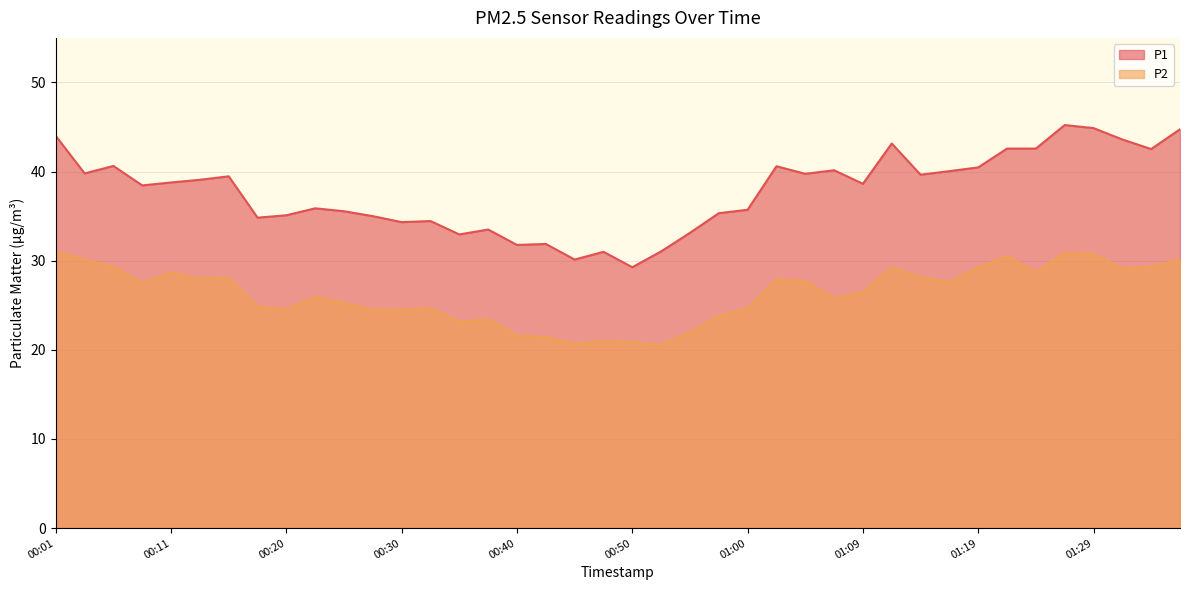

Where is P2 nearest to the value 25?

00:18